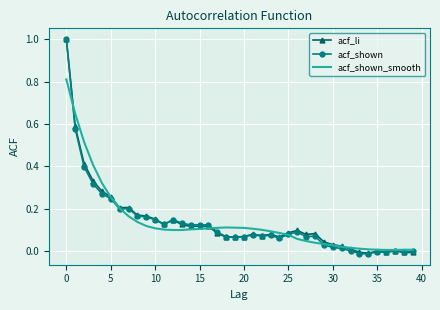

What is the maximum value shown in the chart?

1.0